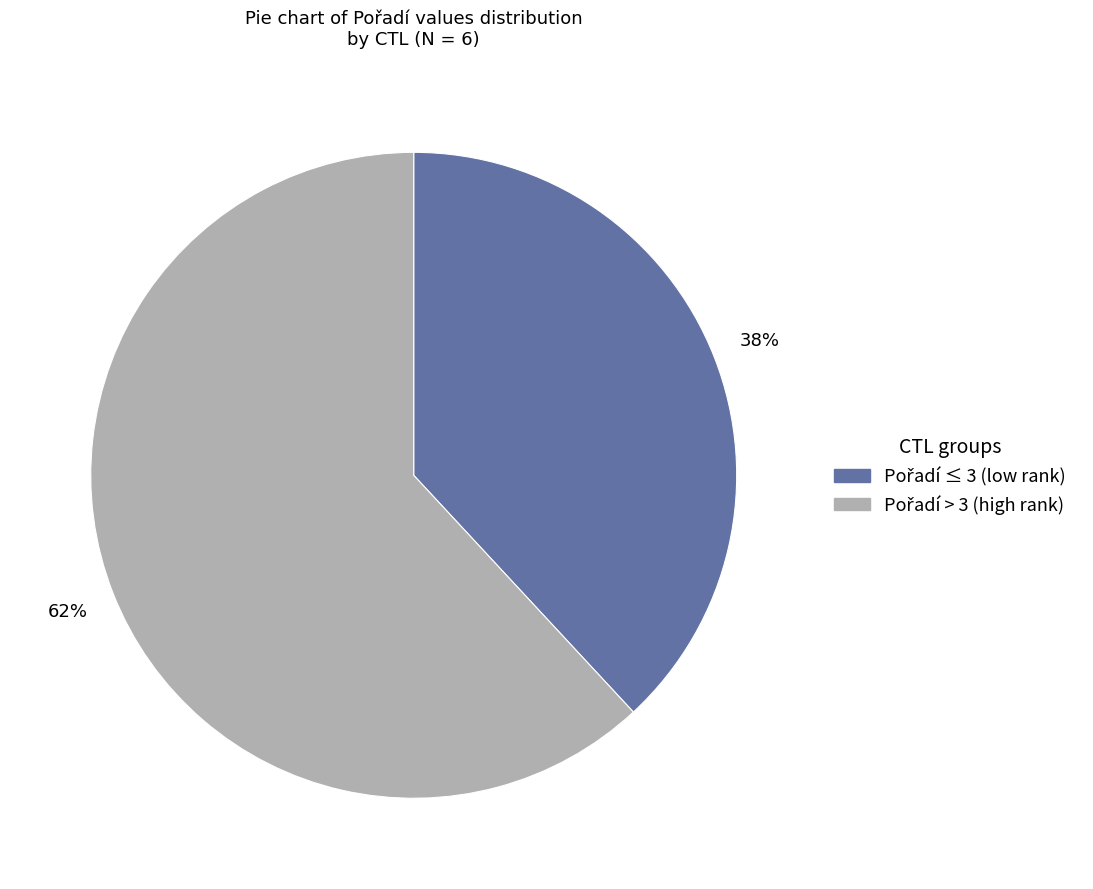

Is there any slice that represents more than half of the pie?

Yes